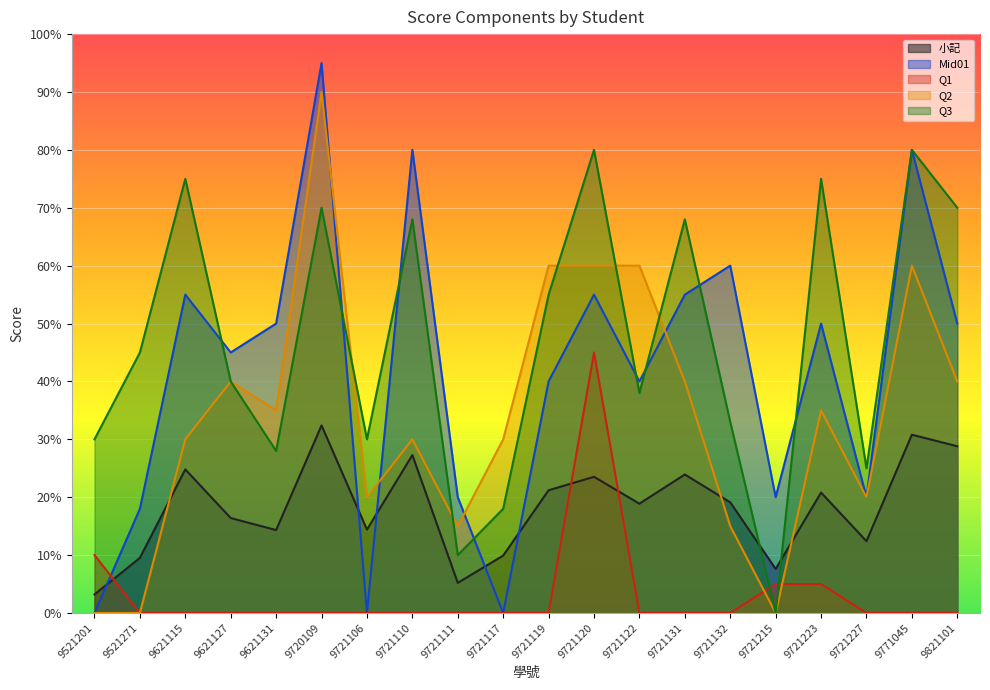

What is the difference between the maximum and minimum values in the Q1 series?

45.0